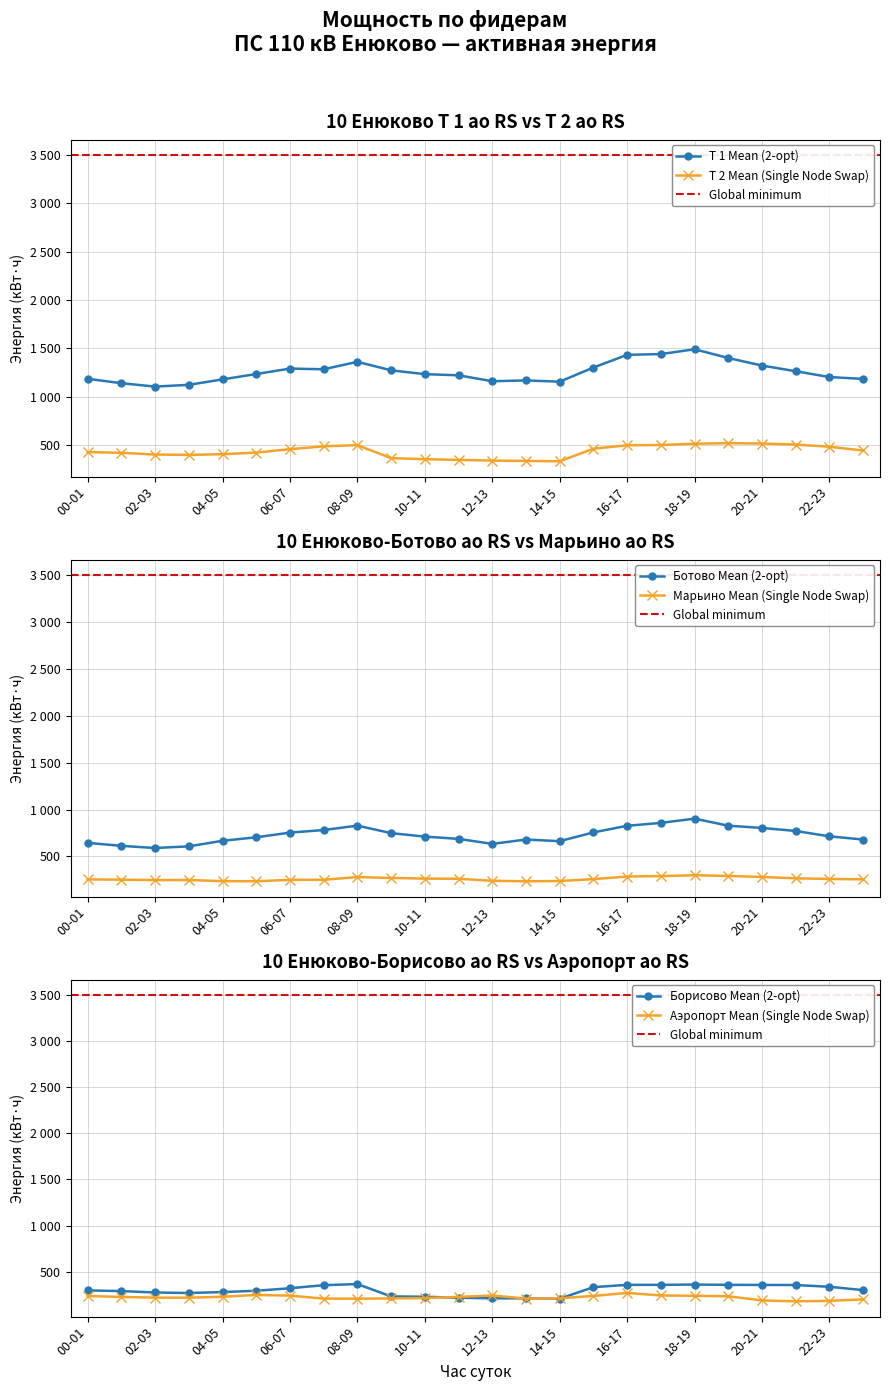

True or false: 10 Енюково-Марьино ао RS and 10 Енюково Т 1 ао RS cross at least once.

False